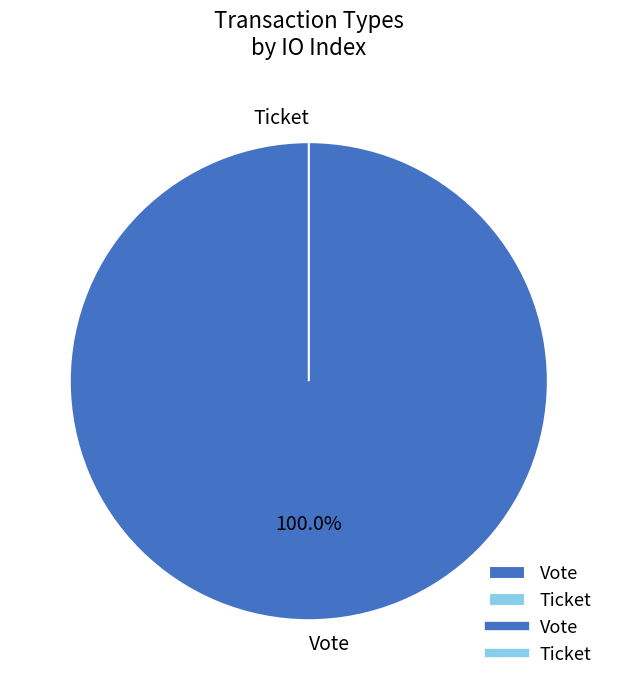

What is the change in value from Vote to Ticket?

-1